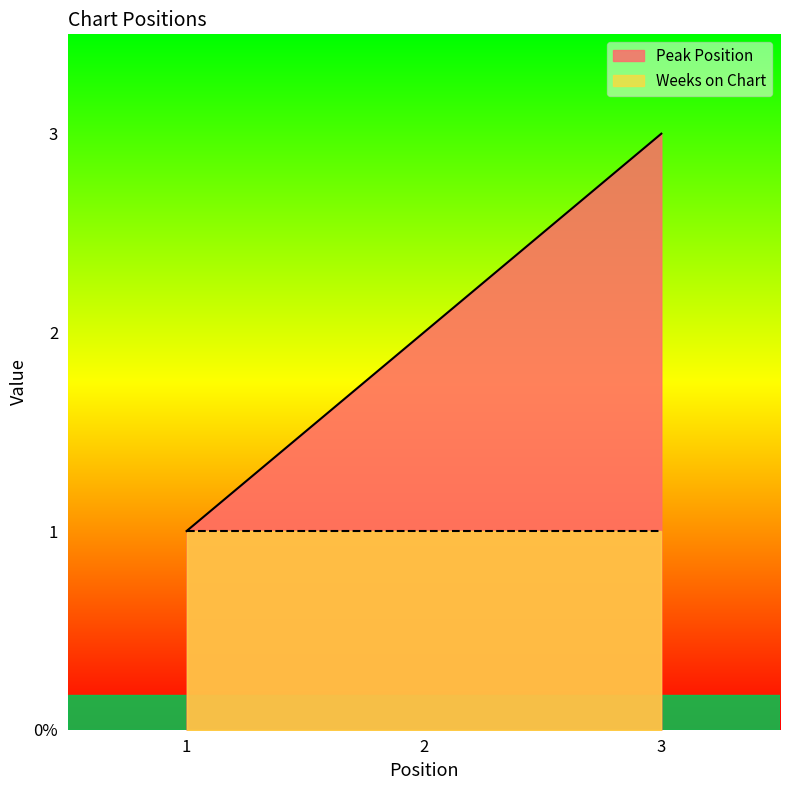

How many values are between 1 and 3?

3